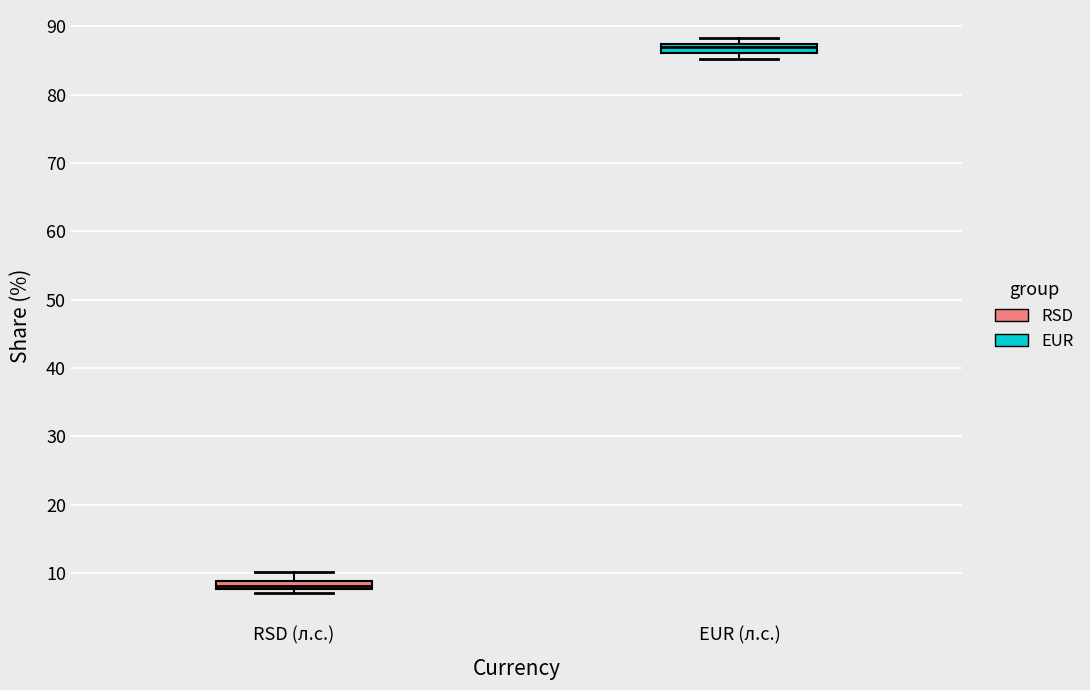

Which box has the lowest median line?

RSD (л.с.)